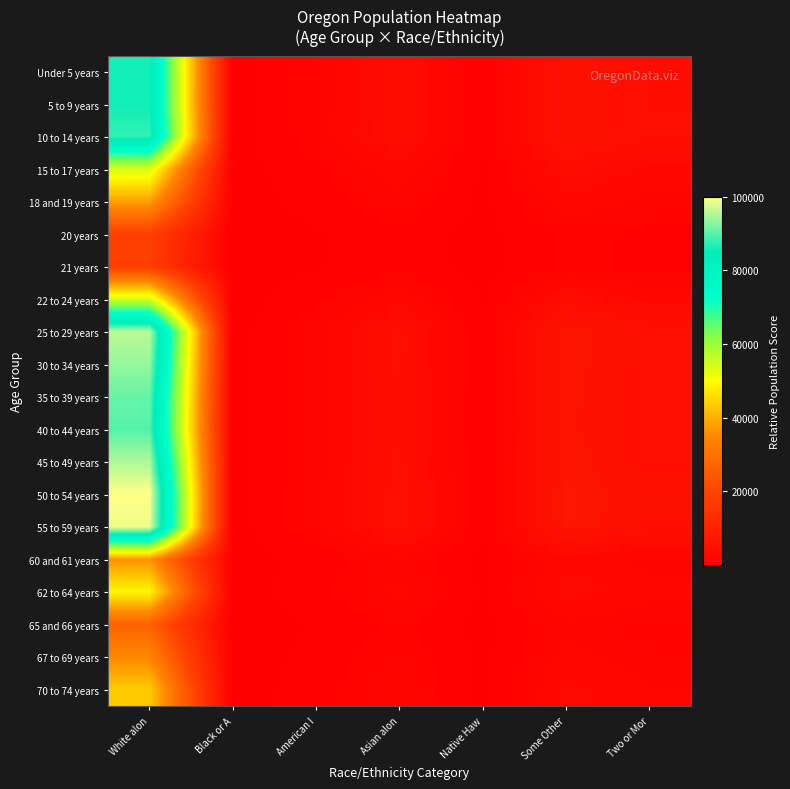

At how many categories does at least one series exceed 32632?

1